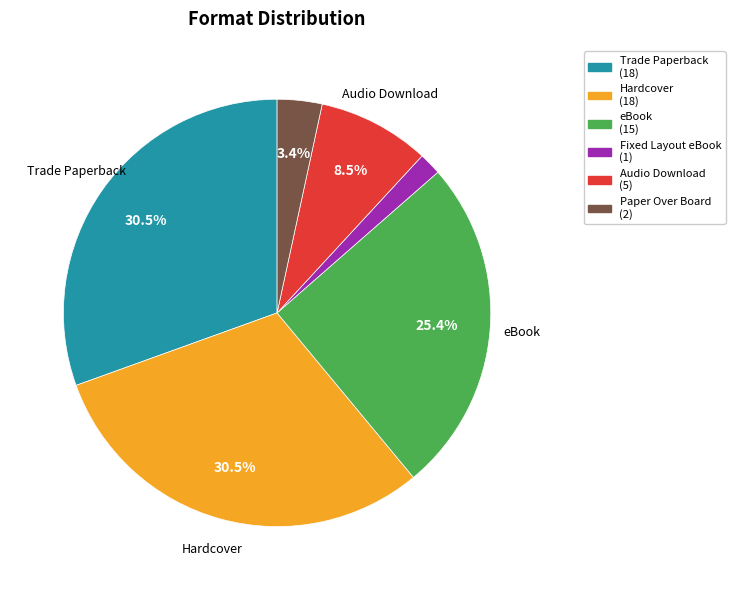

Between Trade Paperback and Paper Over Board, which is larger?

Trade Paperback